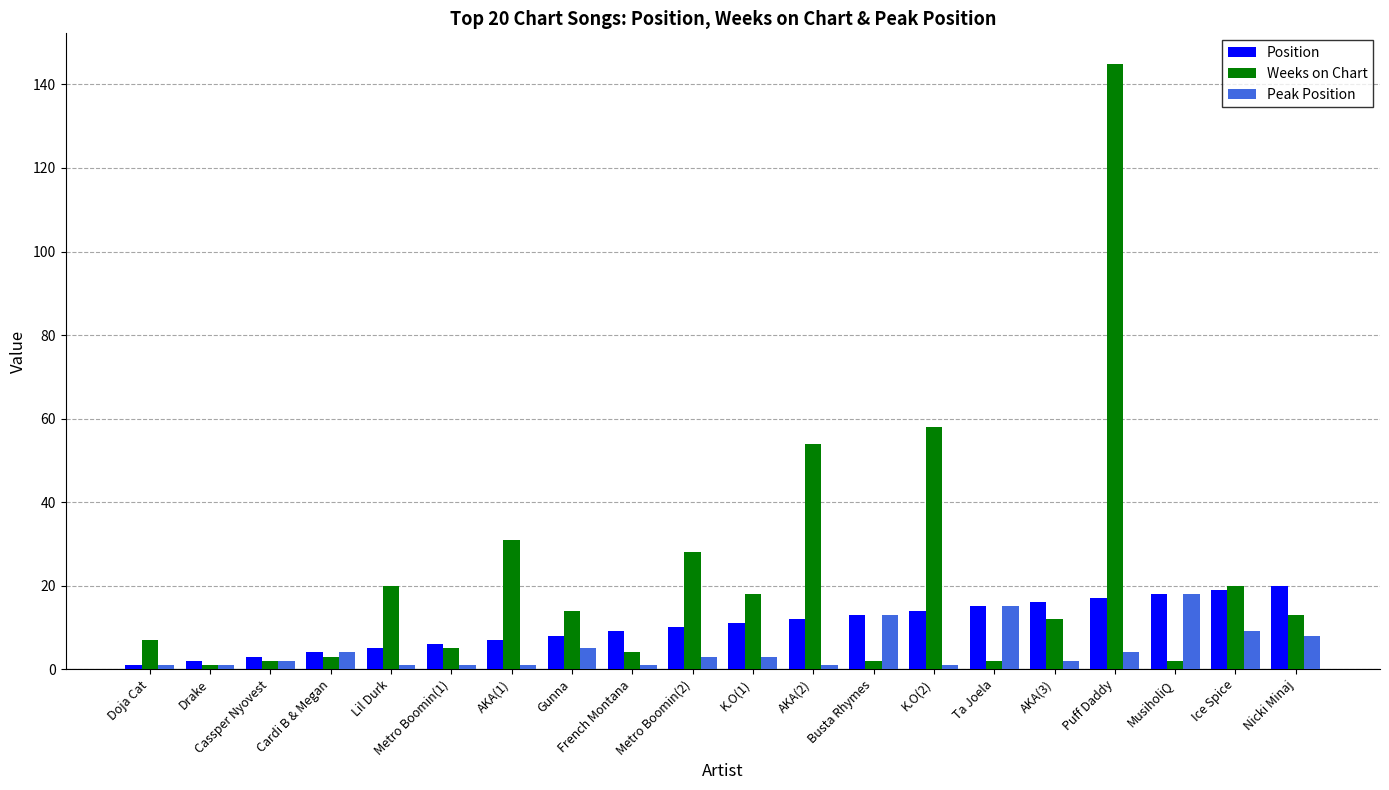

What is the greatest value displayed?

145